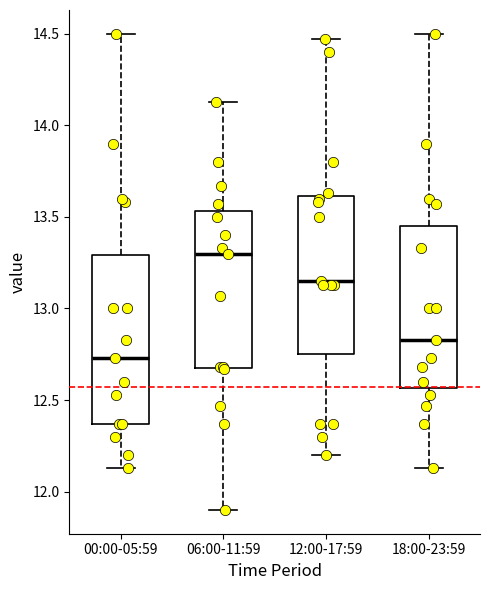

Reading left to right, read every box against the y-axis: the position of its median line, the range the box covers, and the ends of its whiskers. The values are not printed on the chart, so give them approximately, as read against the axis.

00:00-05:59: median 12.75, box 12.35 to 13.30, whiskers 12.15 to 14.50
06:00-11:59: median 13.30, box 12.70 to 13.55, whiskers 11.90 to 14.15
12:00-17:59: median 13.15, box 12.75 to 13.60, whiskers 12.20 to 14.45
18:00-23:59: median 12.85, box 12.55 to 13.45, whiskers 12.15 to 14.50